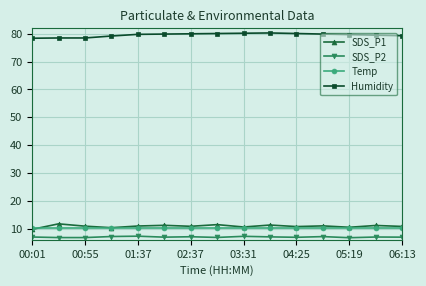

What are all the series names shown in the legend?

SDS_P1, SDS_P2, Temp, Humidity